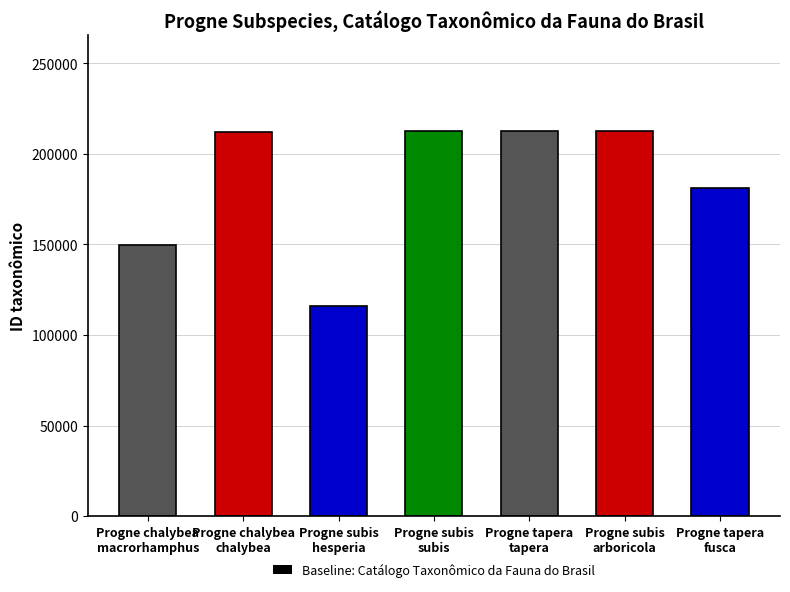

What is the average value?

185112